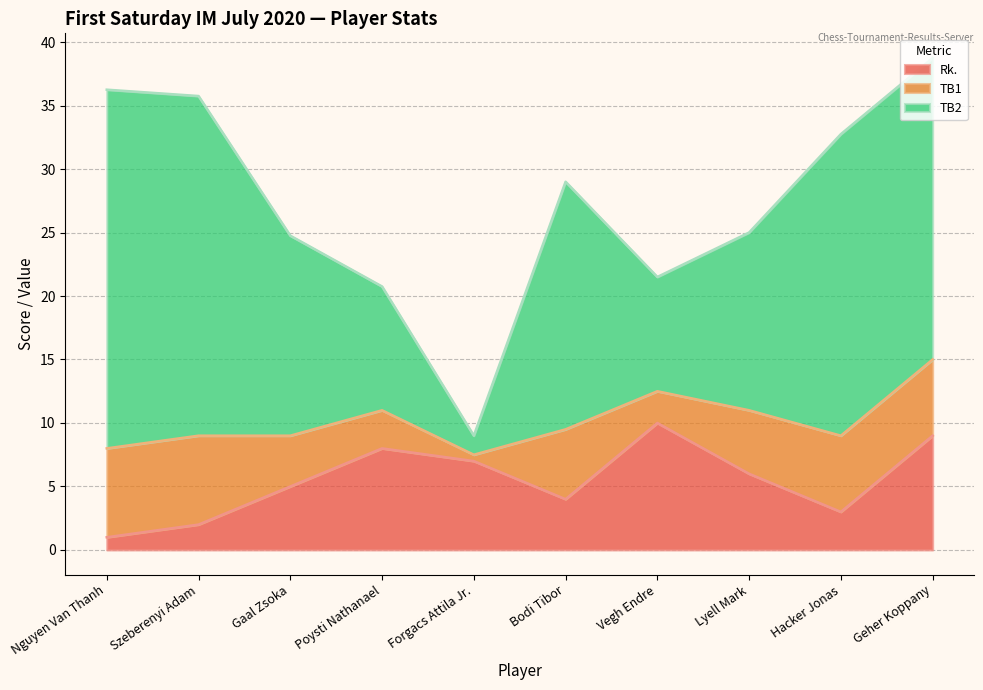

What is the maximum value for Rk.?

10.0